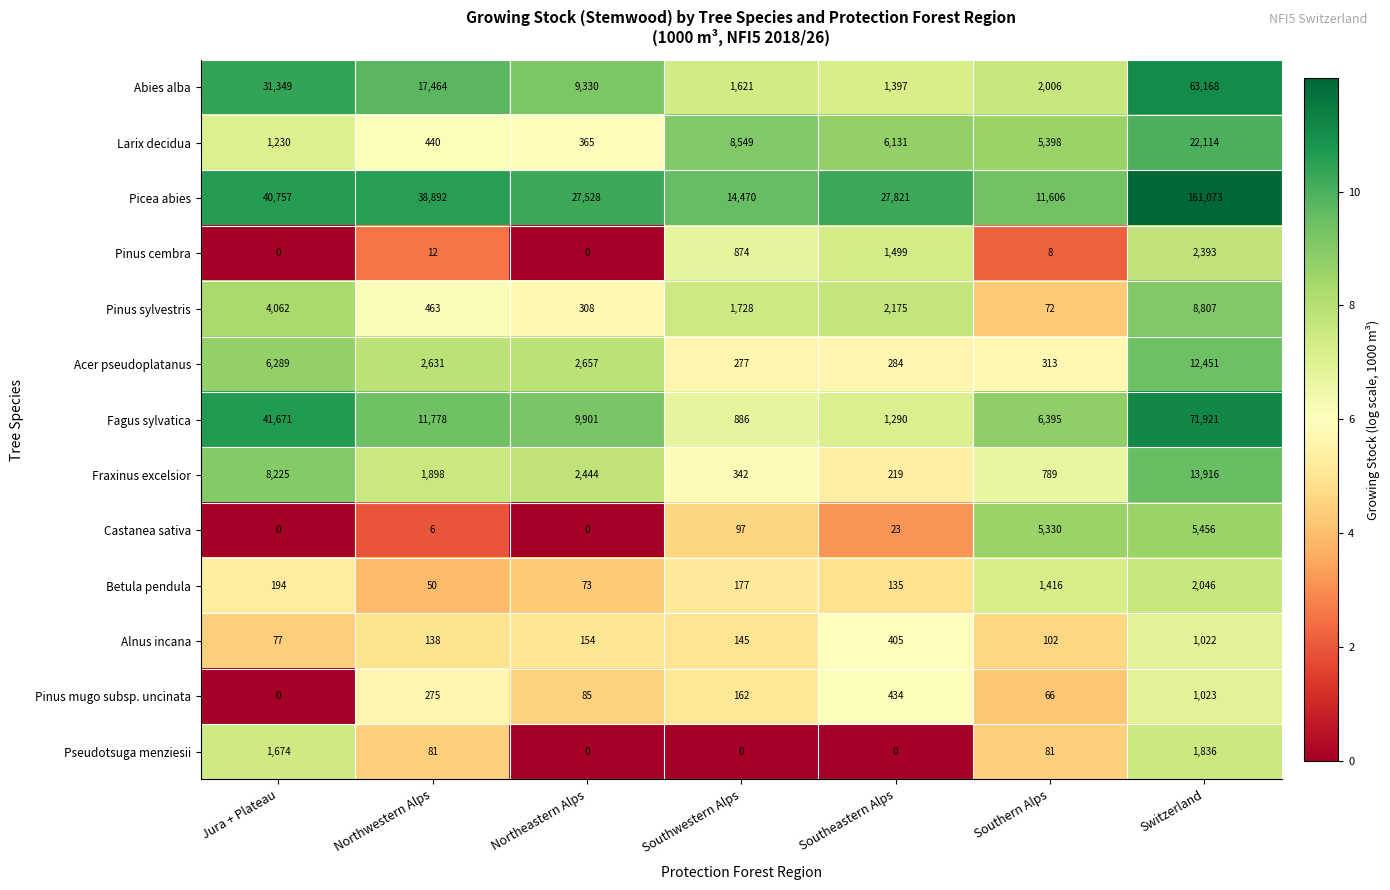

Which series has the widest spread of values?

Picea abies